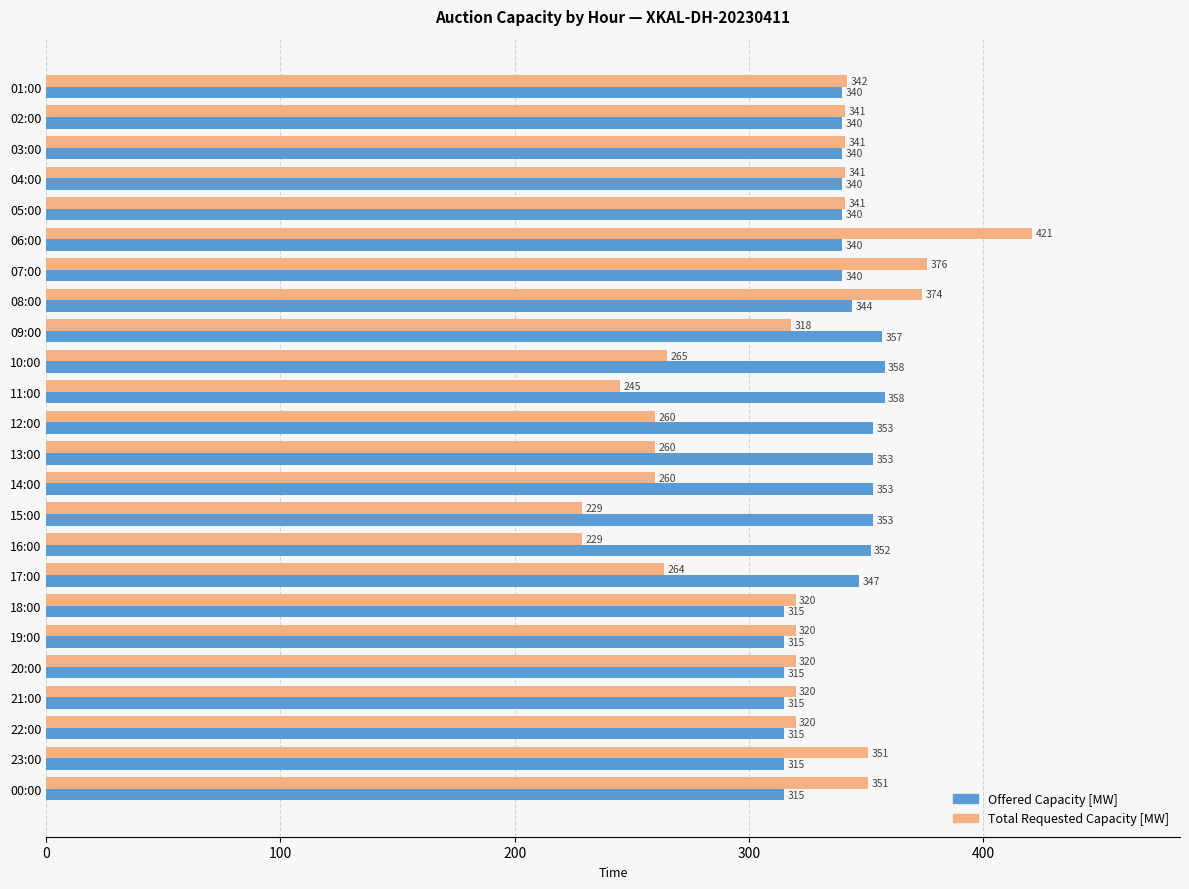

What is the minimum value for Total Requested Capacity [MW]?

229